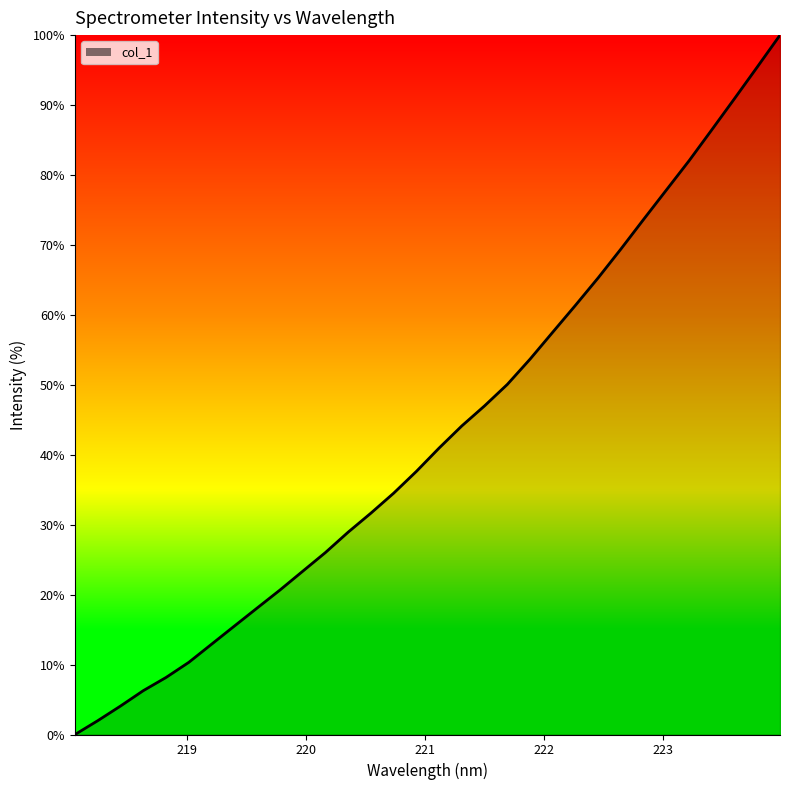

What is the difference between the maximum and minimum values?

100.0